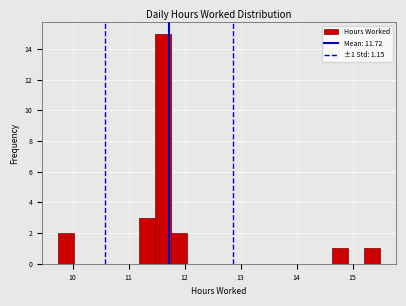

Read against the x-axis, roughly where is the centre of the tallest bar?

11.6